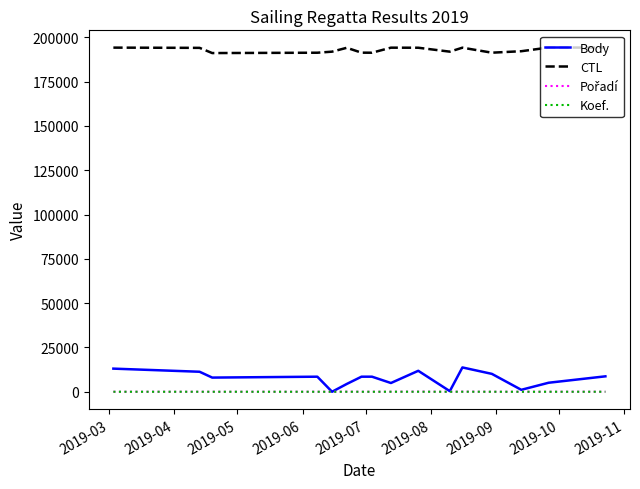

Which series has the largest total across all categories?

CTL